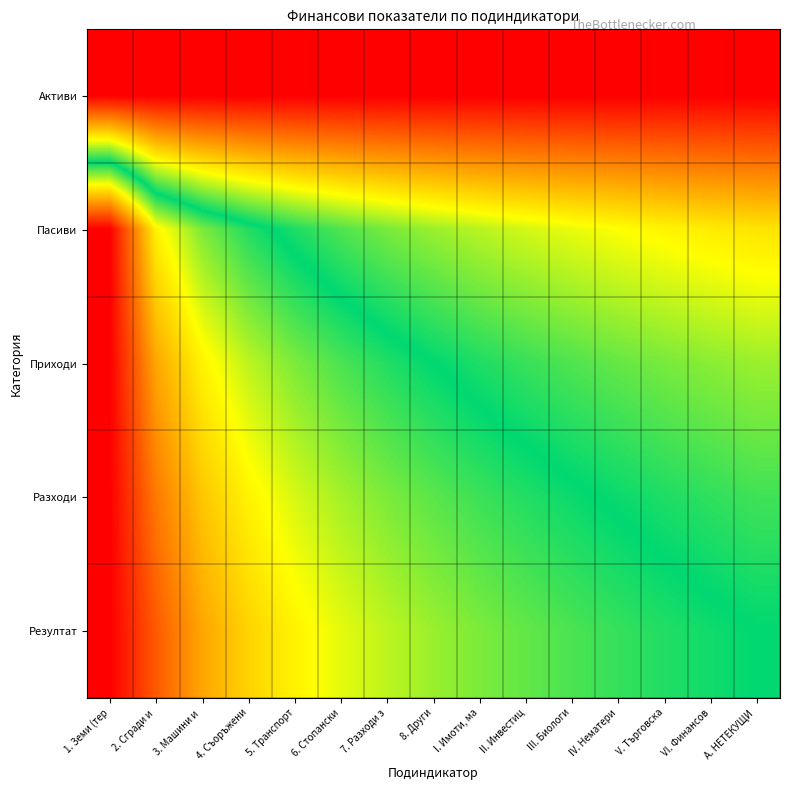

At 2. Сгради и, list the series in order from largest to smallest.

Резултат, Разходи, Приходи, Пасиви, Активи